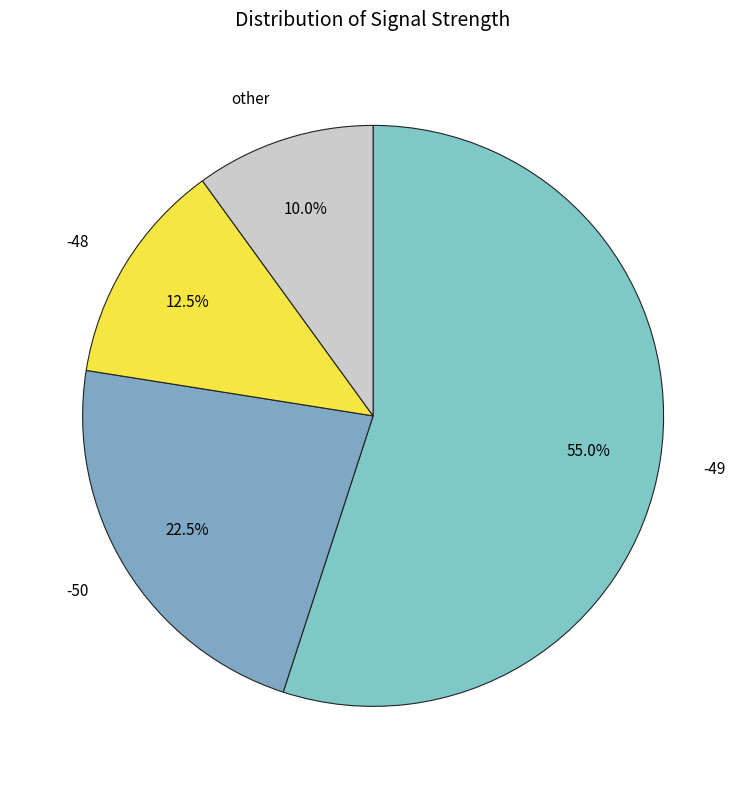

Which slice is the smallest?

other